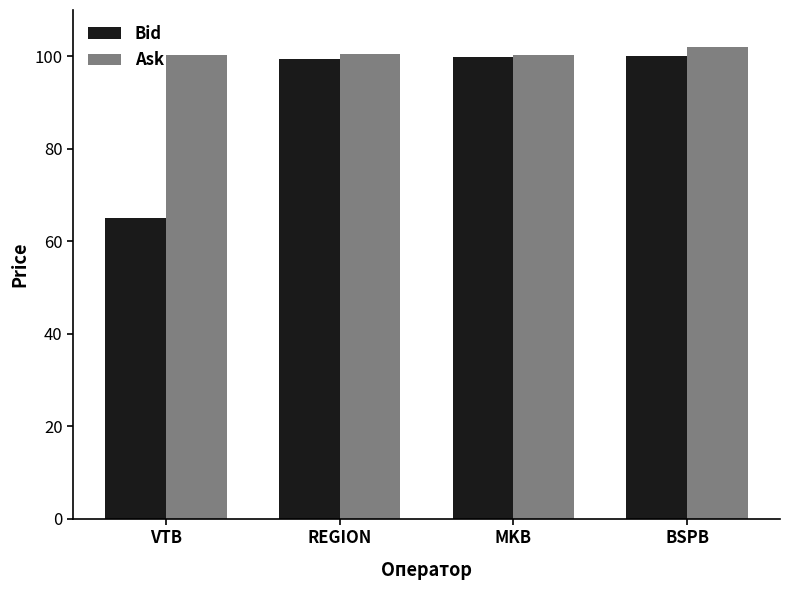

Which series has the widest spread of values?

Bid